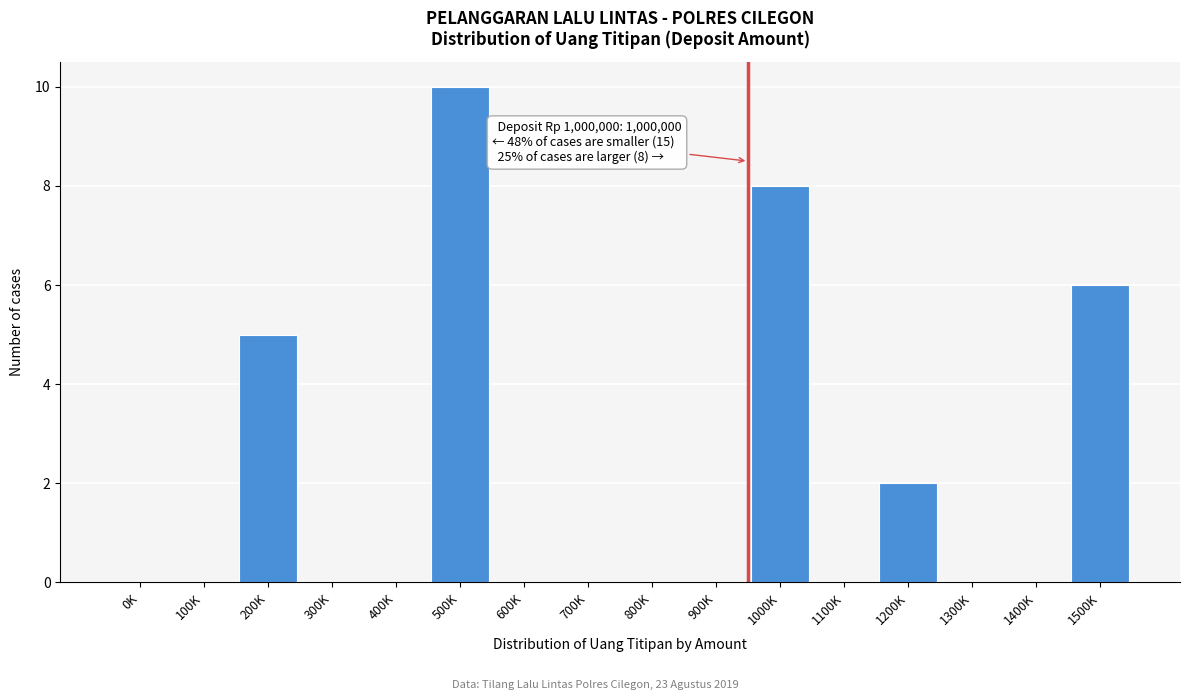

Reading left to right, extract all data points from this chart.

0K=0	100K=0	200K=5	300K=0	400K=0	500K=10	600K=0	700K=0	800K=0	900K=0	1000K=8	1100K=0	1200K=2	1300K=0	1400K=0	1500K=6